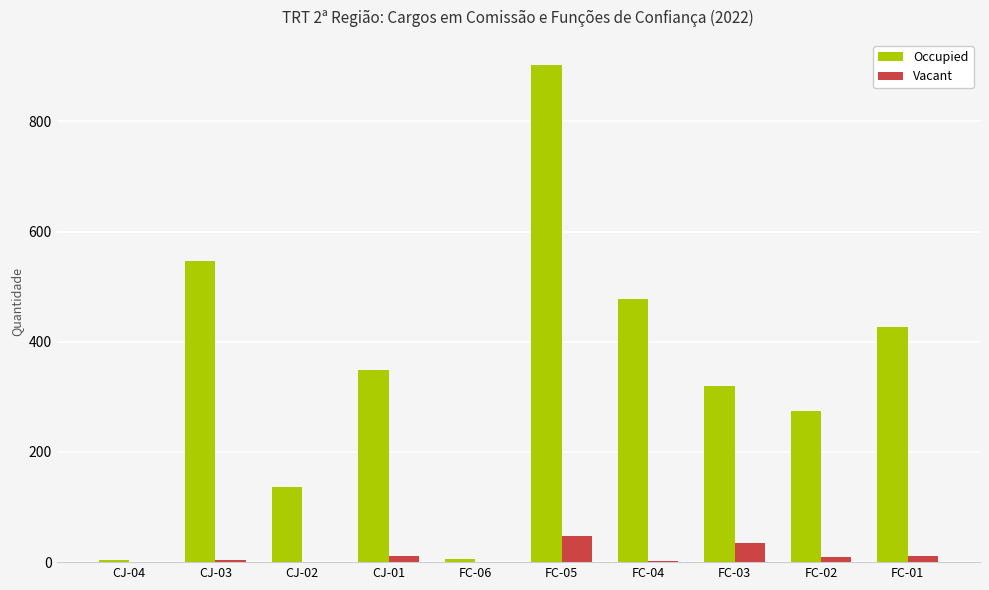

What is the maximum value shown in the chart?

903